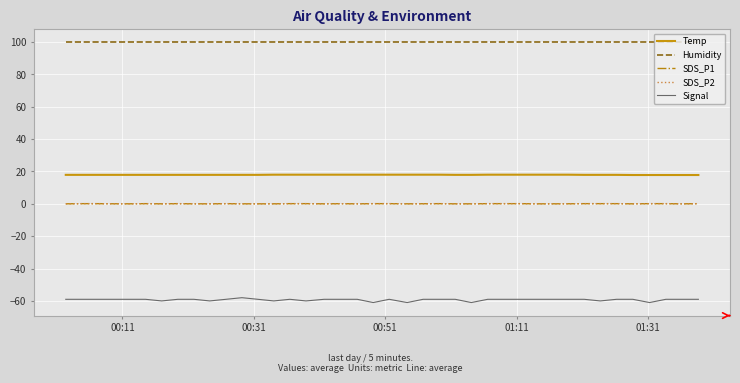

At which category does the chart reach its peak across all series?

00:11